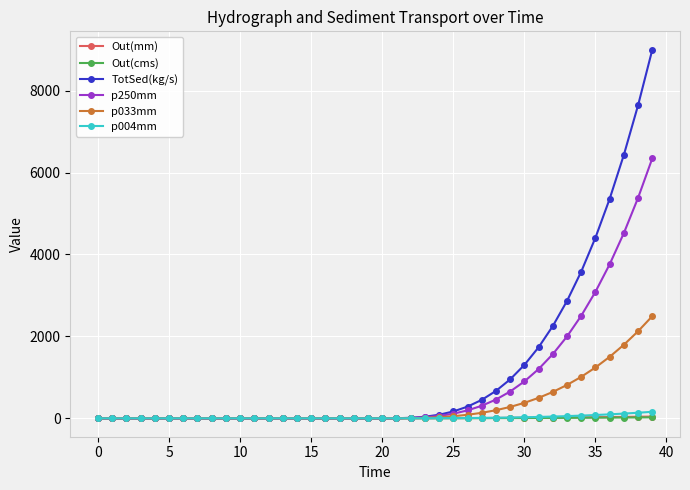

Is this an area chart (filled region under the line)?

No